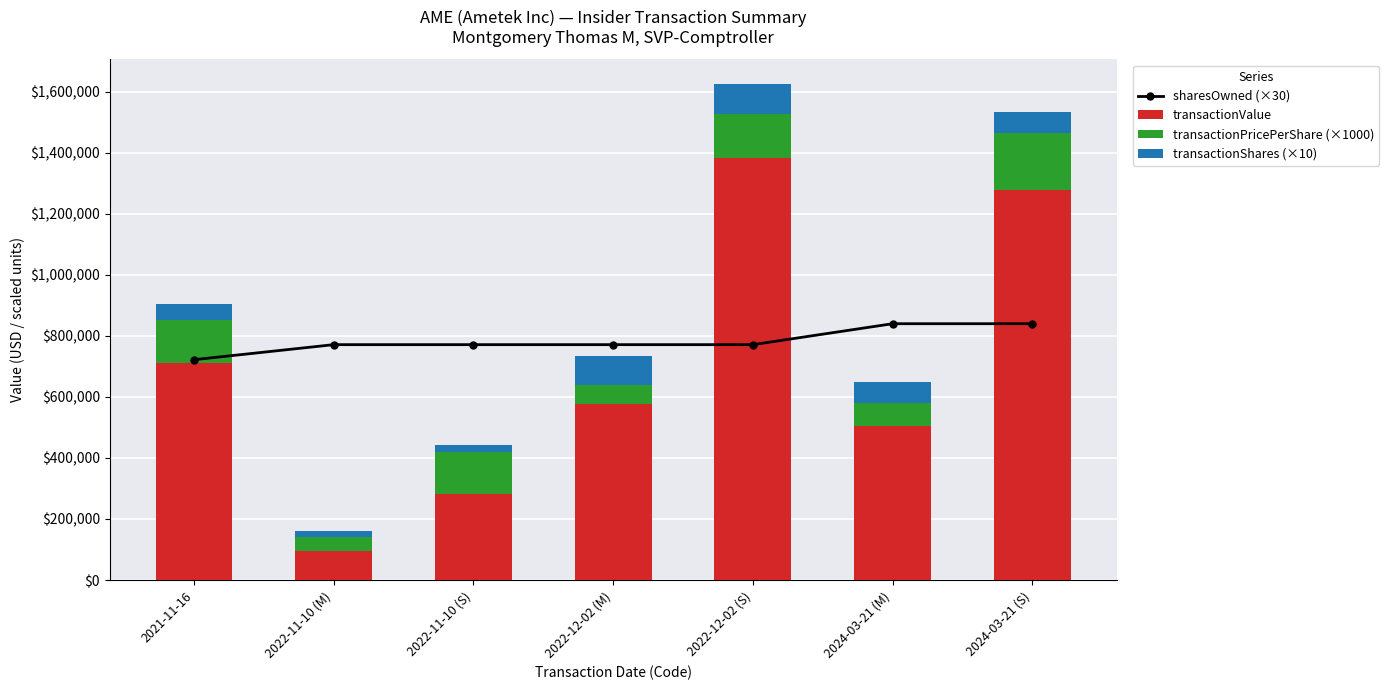

At 2022-12-02 (S), list the series in order from largest to smallest.

transactionValue, sharesOwned (×30), transactionPricePerShare (×1000), transactionShares (×10)